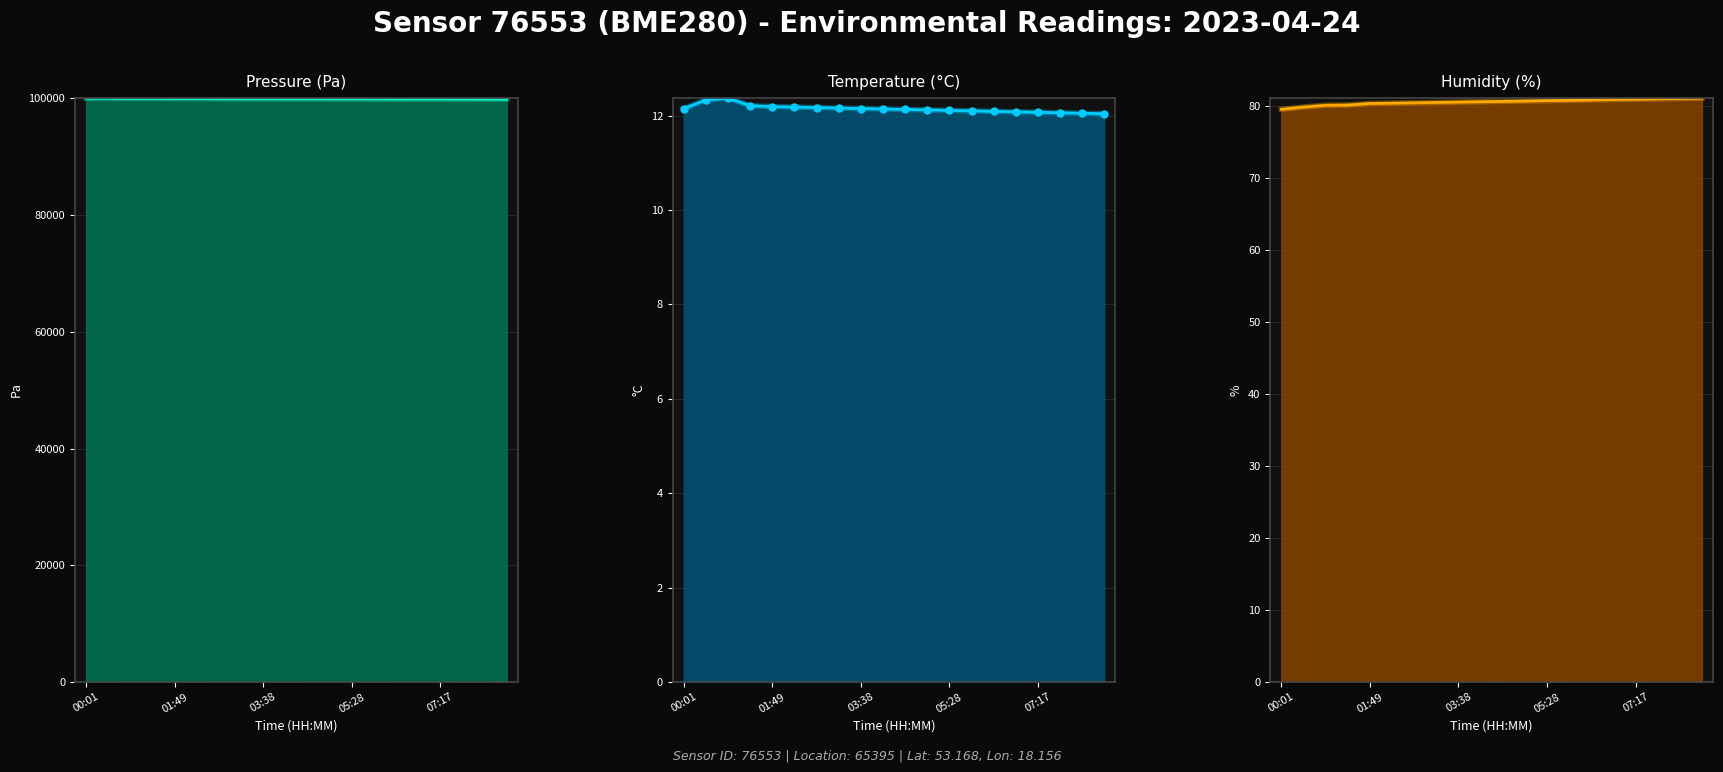

True or false: pressure has more than 2 points higher than both neighbors.

False